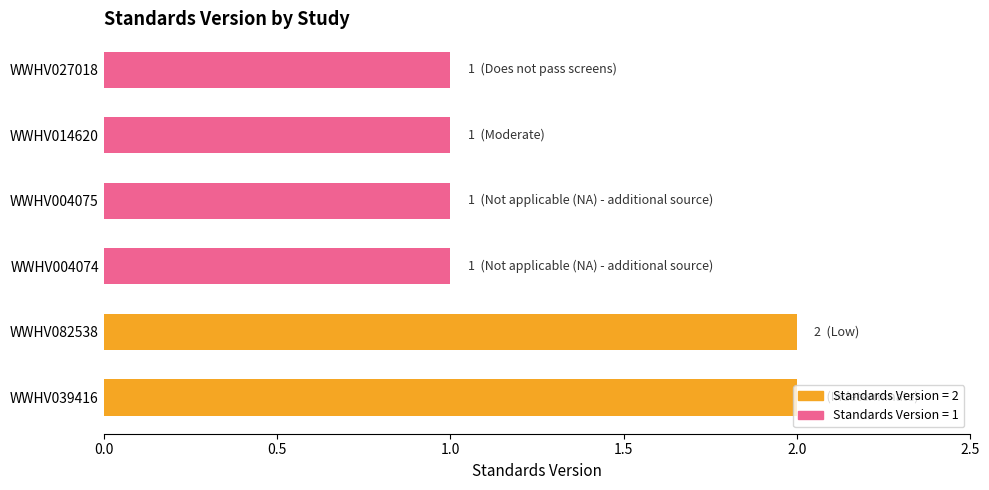

Approximately how many times larger is the value at WWHV004075 compared to WWHV082538?

0.5